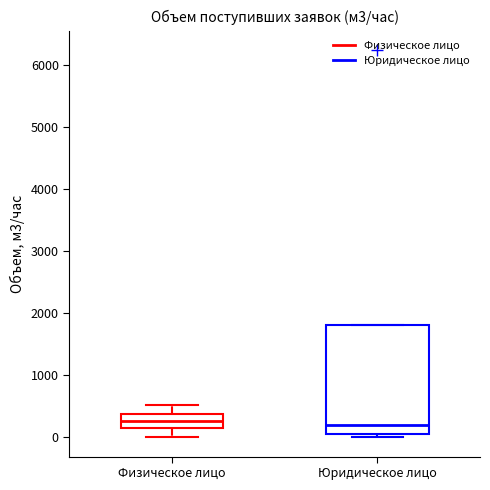

Which box is the tallest, from its lower edge to its upper edge?

Юридическое лицо